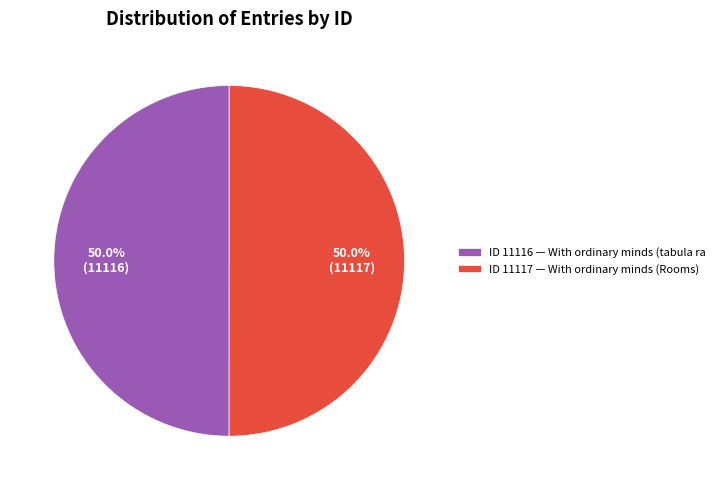

Approximately how many times larger is the value at ID 11116 — With ordinary minds (tabula ra compared to ID 11117 — With ordinary minds (Rooms)?

1.0